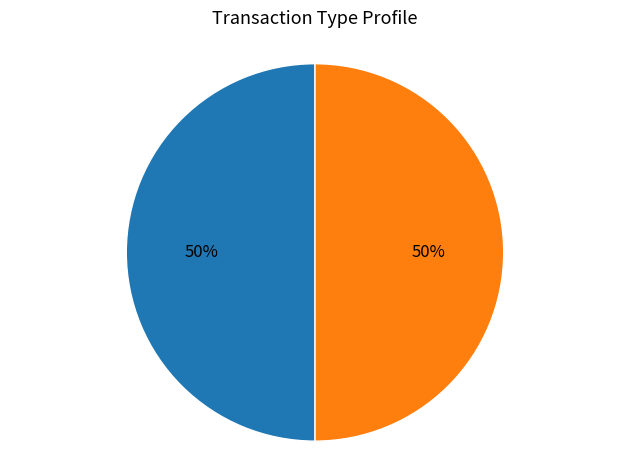

The Regular slice represents 50% of the pie. True or false?

True